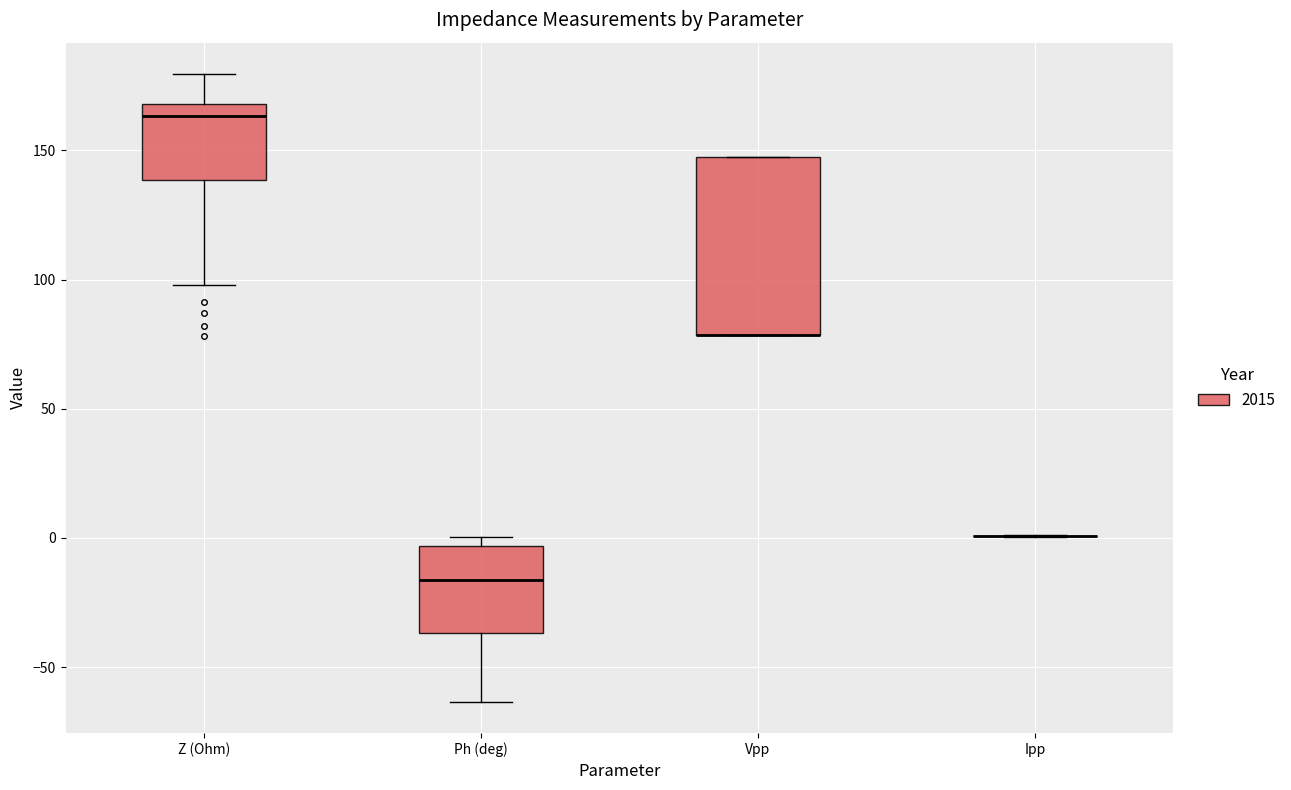

Reading left to right, transcribe this box plot: for each box, give where its median line is, the range the box spans, and where its two whiskers end, as read against the y-axis. The values are not printed on the chart, so give them approximately, as read against the axis.

Z (Ohm): median 165, box 140 to 170, whiskers 100 to 180
Ph (deg): median -15, box -35 to -5, whiskers -65 to 0
Vpp: median 80 (drawn on the box's lower edge), box 80 to 145, whiskers 80 to 150
Ipp: box collapsed to a line at 0, whiskers 0 to 0